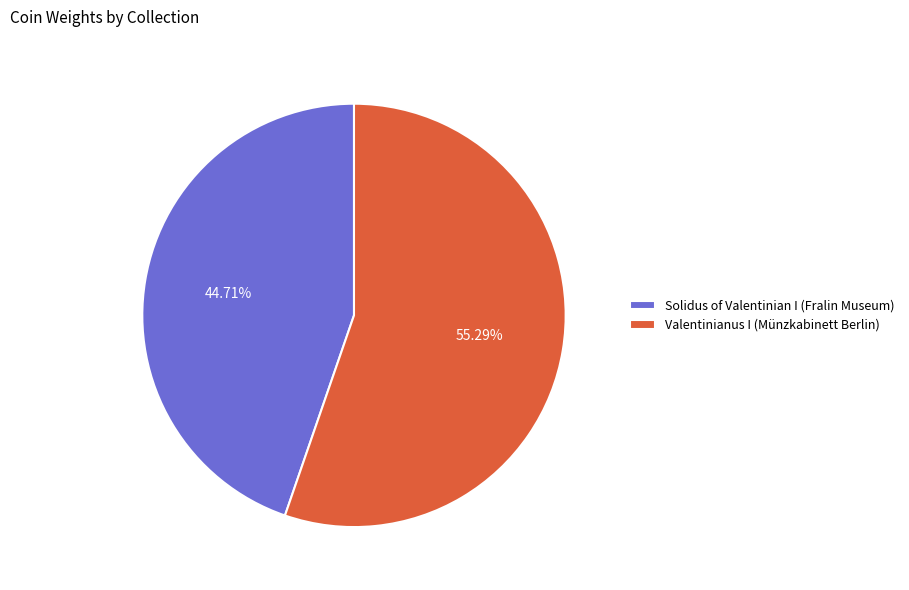

Which slice is the smallest?

Solidus of Valentinian I (Fralin Museum)